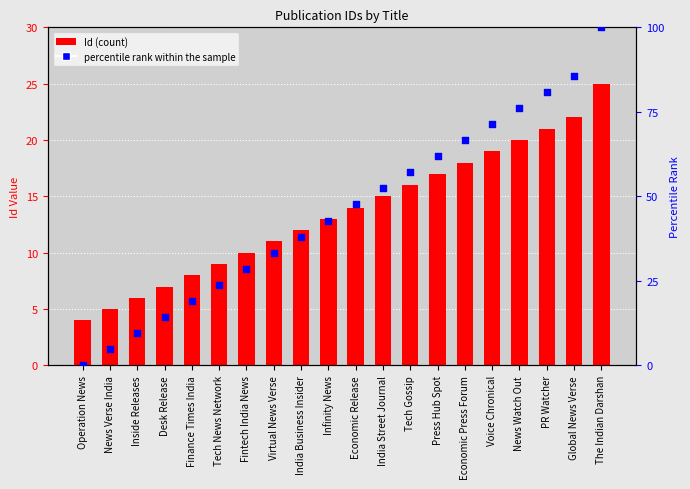

At which category is the sum across all series the highest?

The Indian Darshan